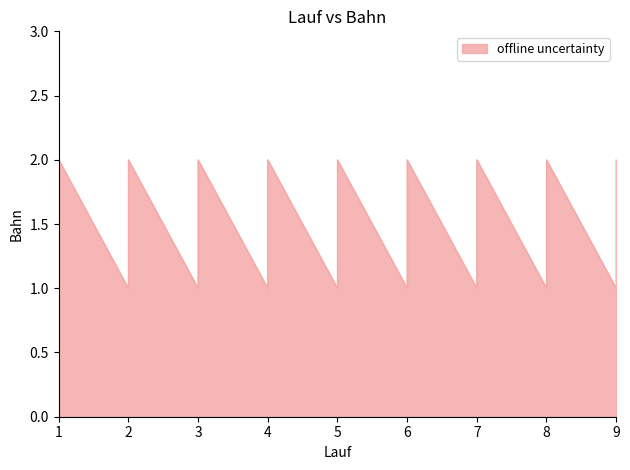

What is the smallest value displayed?

1